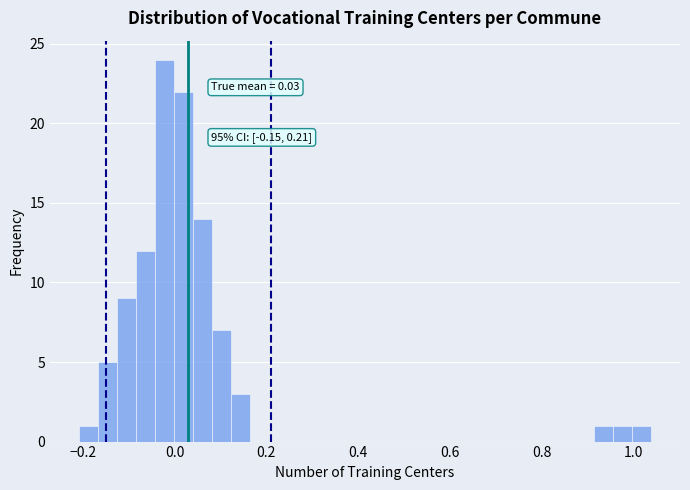

Around what value on the x-axis is the tallest bar? Give the approximate position of its centre, as read against the axis.

-0.02